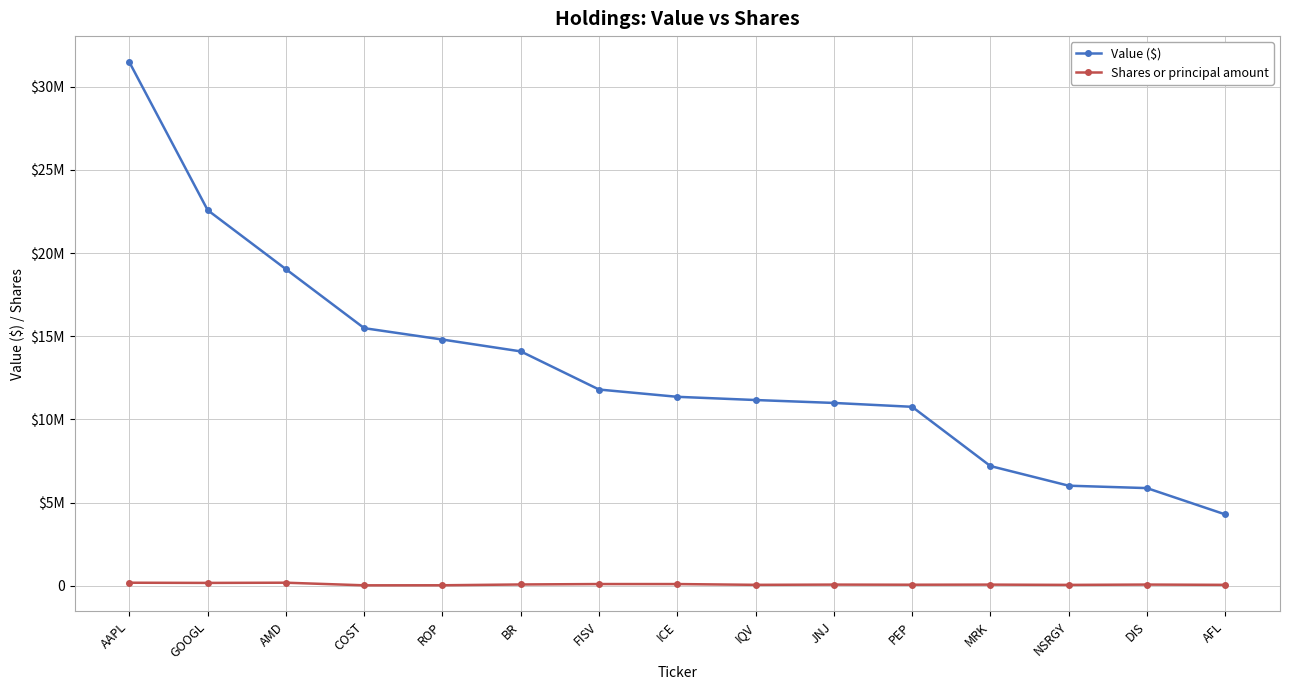

What is the value of the Shares or principal amount point at the 7th from the left?

104457